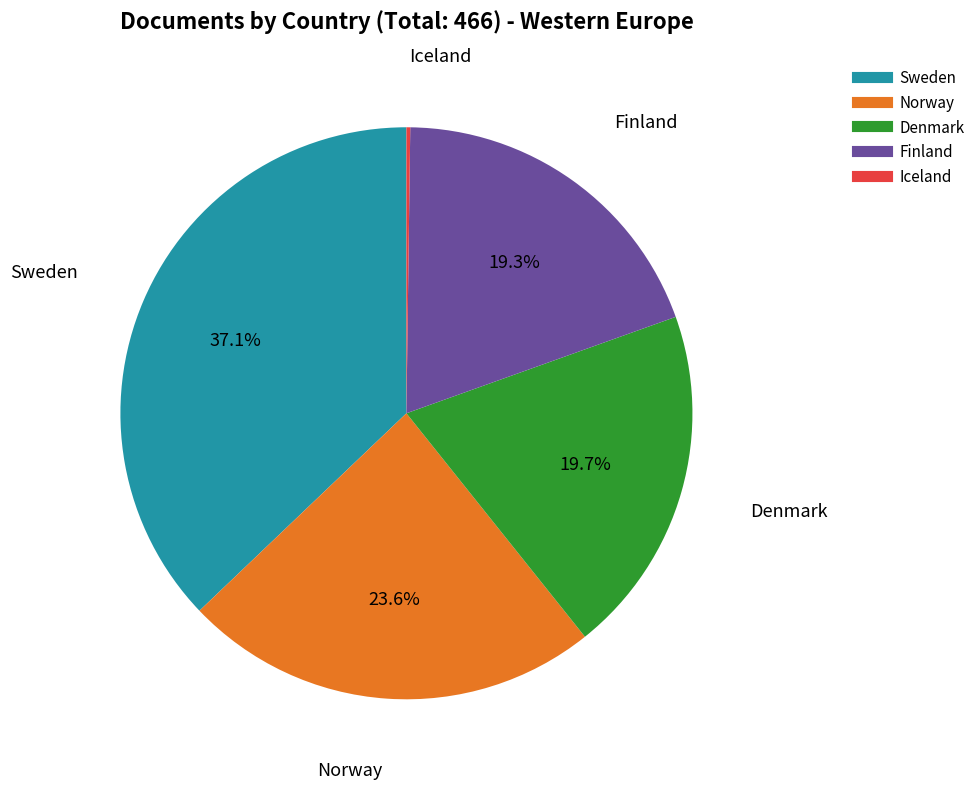

Approximately how many times larger is the value at Norway compared to Denmark?

1.2